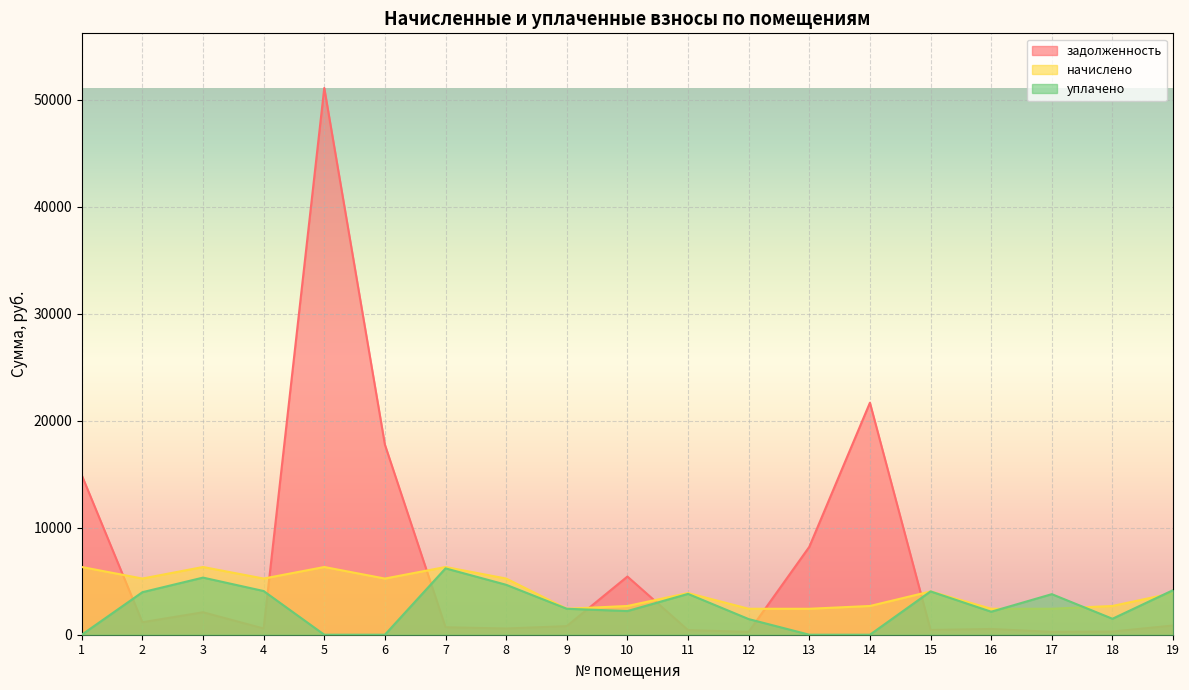

The задолженность series shows 68189.6 at 5. True or false?

False